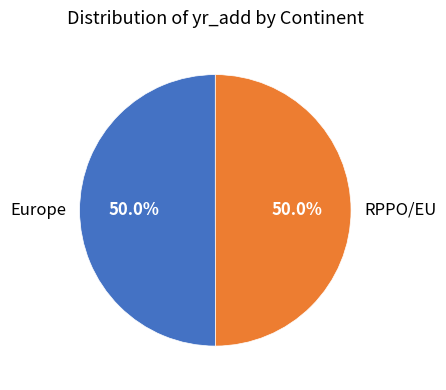

To the nearest percent, what portion does RPPO/EU represent?

50%